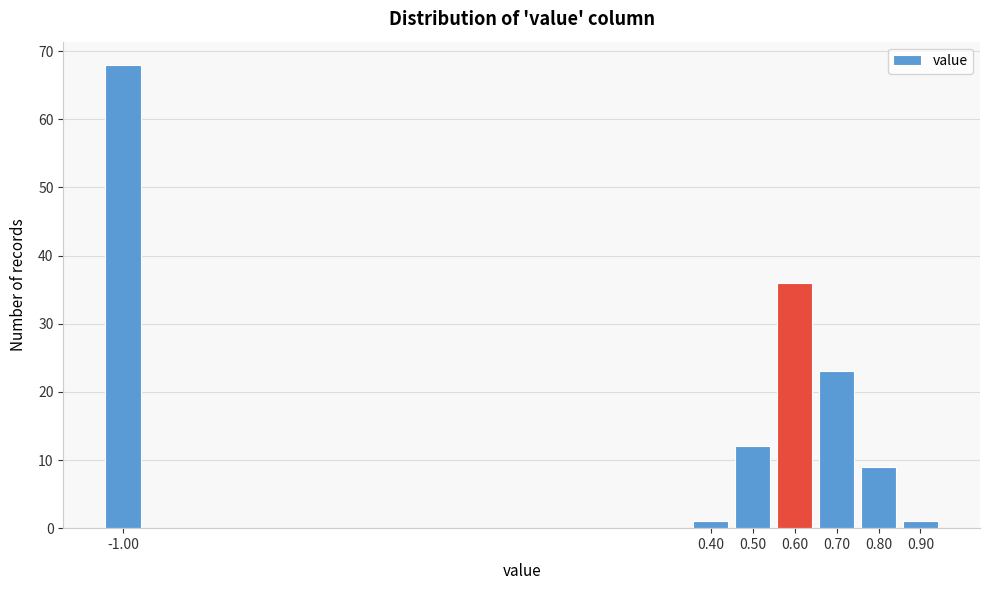

How tall is the bar that spans 0.85 to 0.95 on the x-axis? The values are not printed on the chart, so give them approximately, as read against the axis.

1